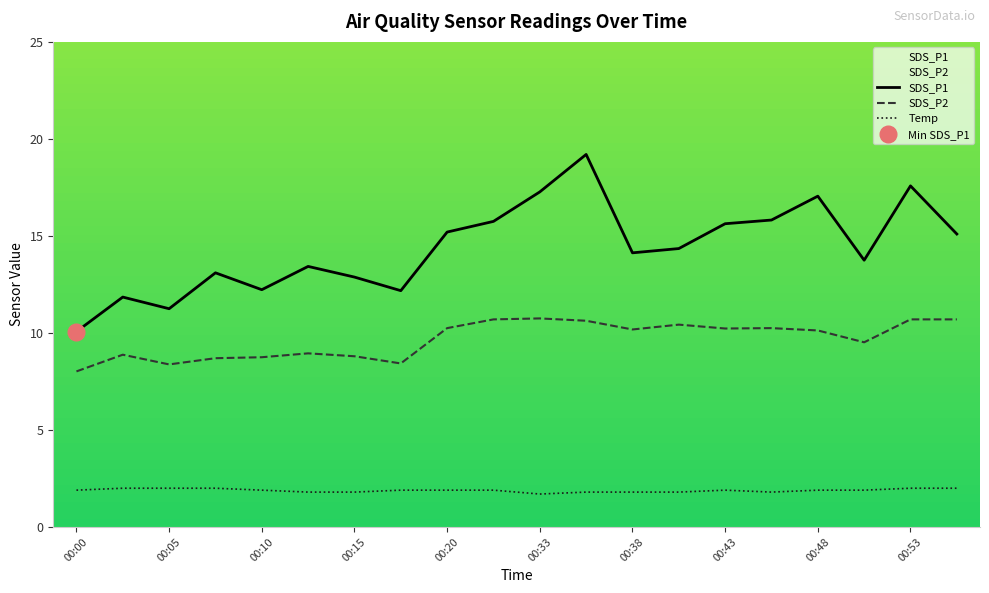

True or false: SDS_P2 and Temp cross at least once.

False